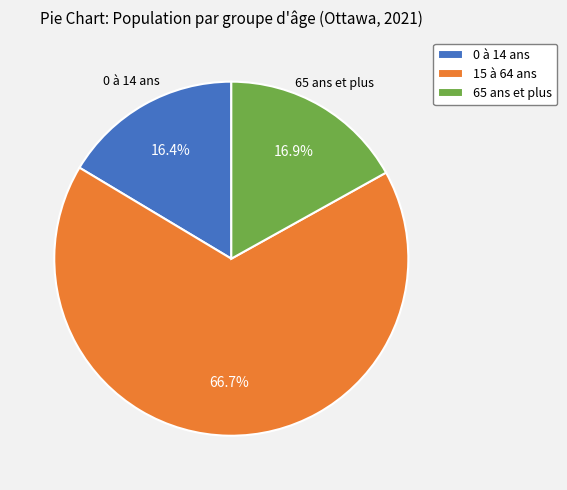

Approximately how many times larger is the value at 0 à 14 ans compared to 65 ans et plus?

1.0